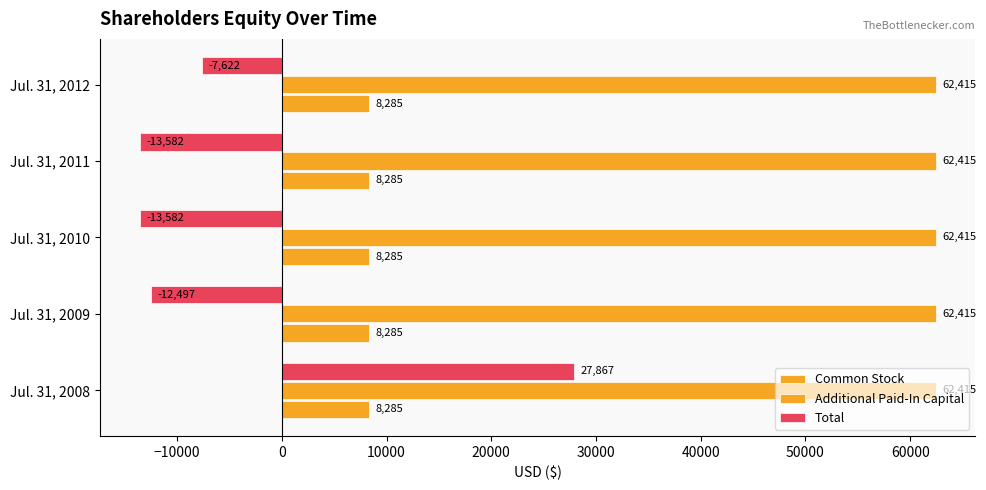

Count the number of data series in this chart.

3